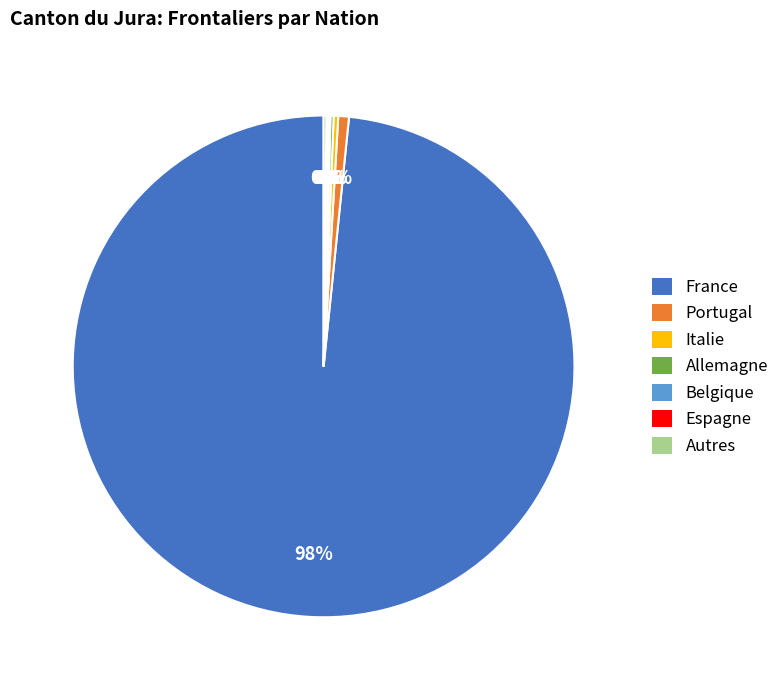

What is the largest slice in the pie chart?

France